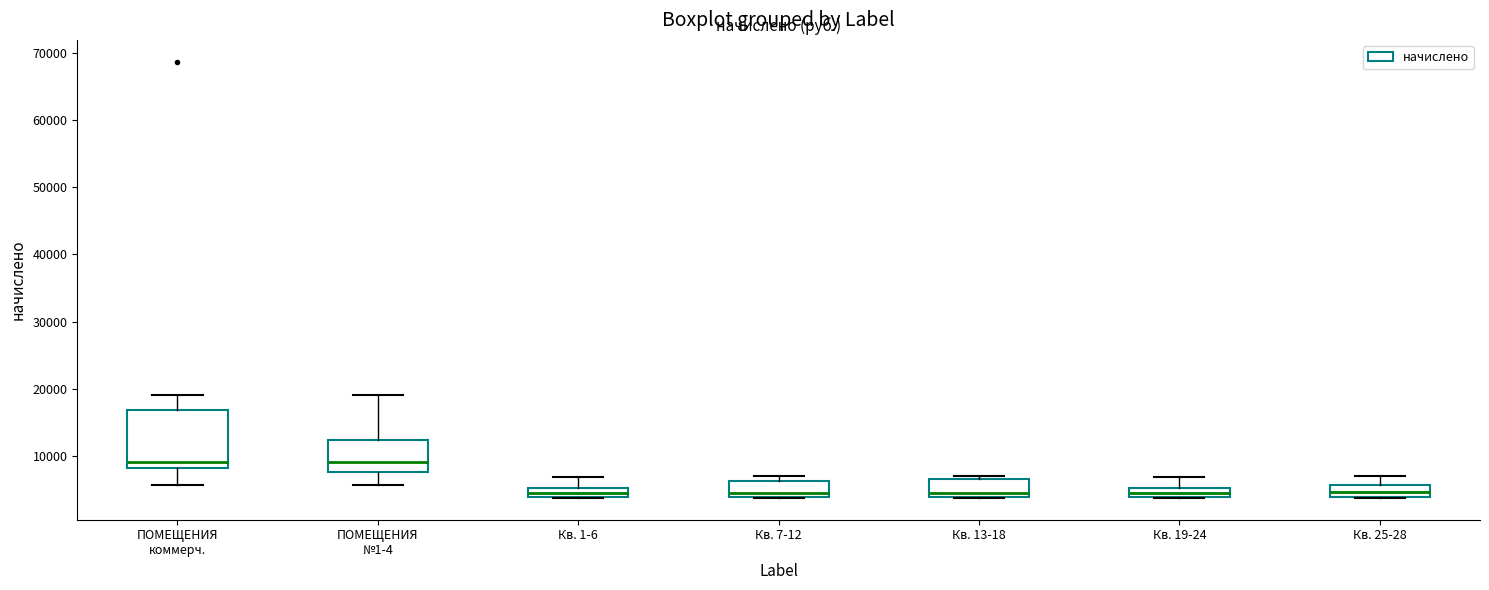

Where is the lower edge of the box for Кв. 19-24 on the y-axis? The values are not printed on the chart, so give them approximately, as read against the axis.

4000